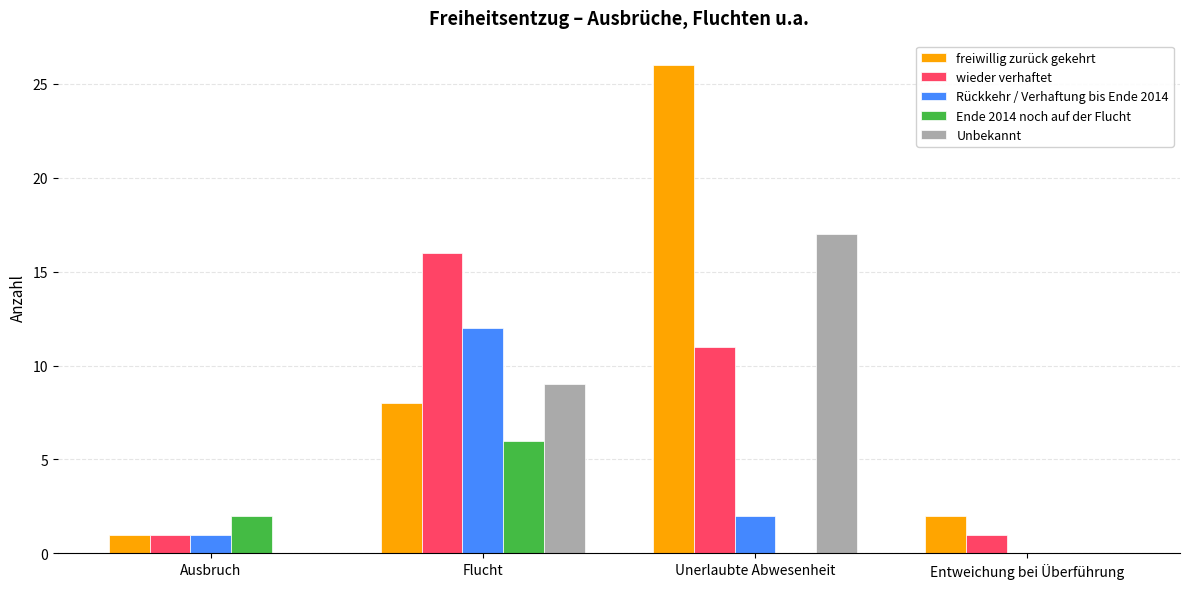

The value of Ende 2014 noch auf der Flucht at Flucht is 2. True or false?

False